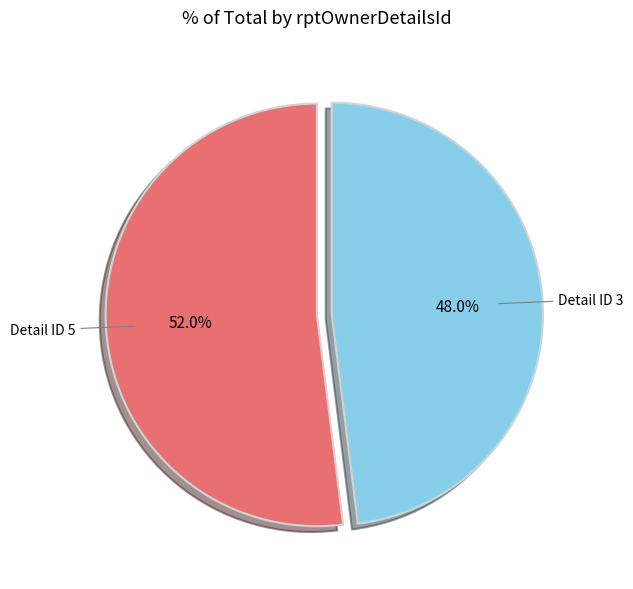

Between Detail ID 3 and Detail ID 5, which is larger?

Detail ID 5